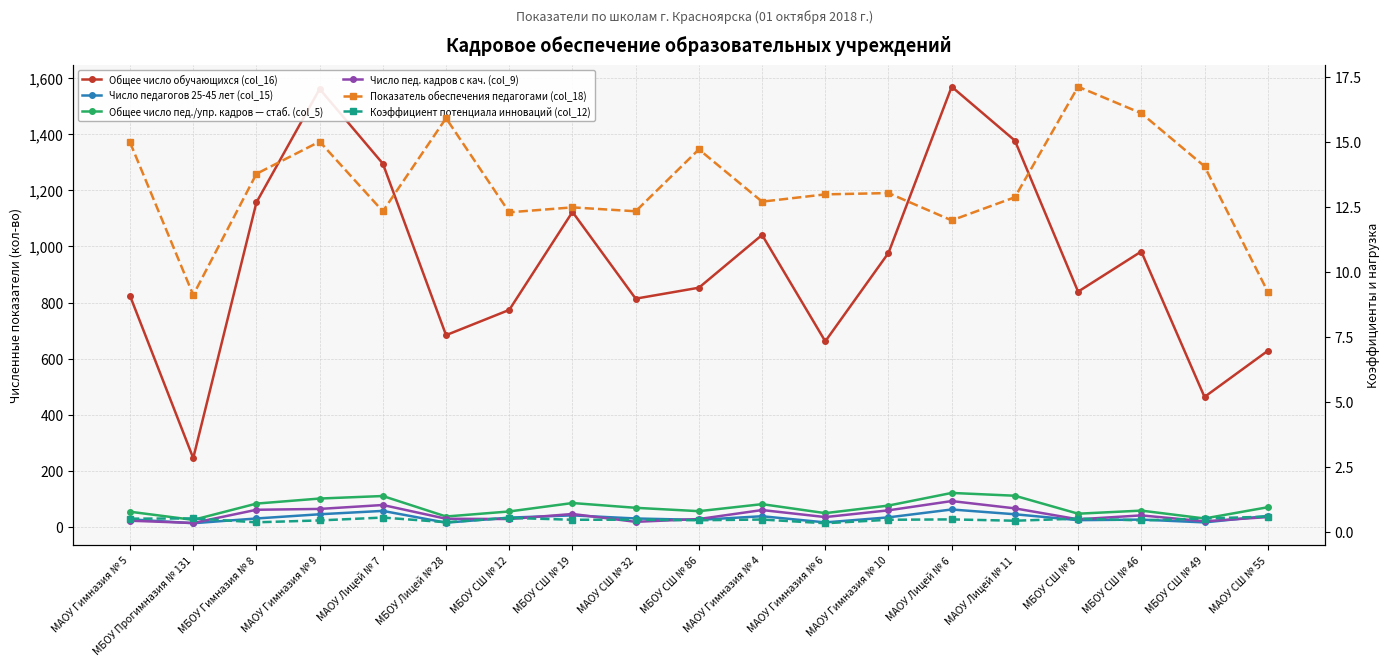

What is the average value of the Общее число пед./упр. кадров — стаб. (col_5) series?

70.3